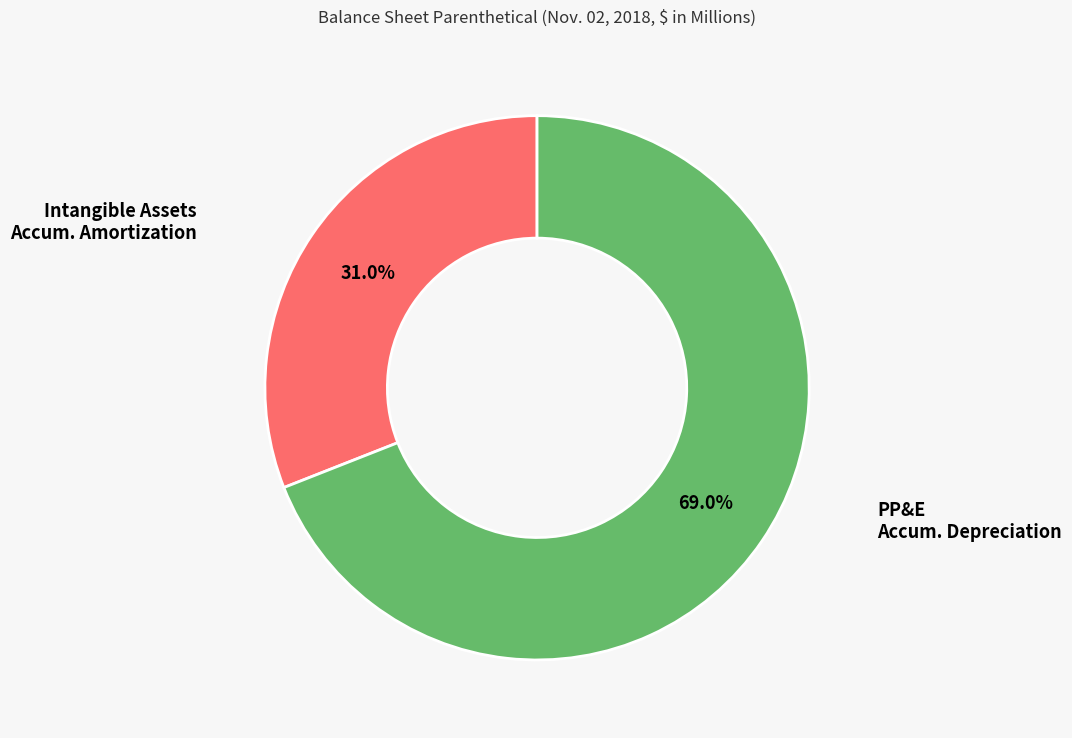

How many slices are in this pie chart?

2